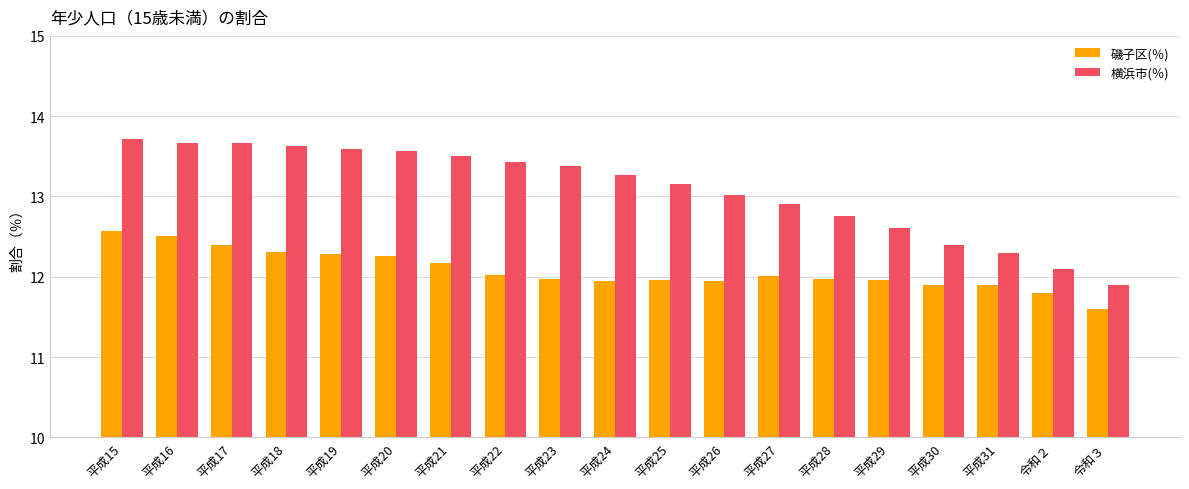

What is the average value of the 磯子区(％) series?

12.1